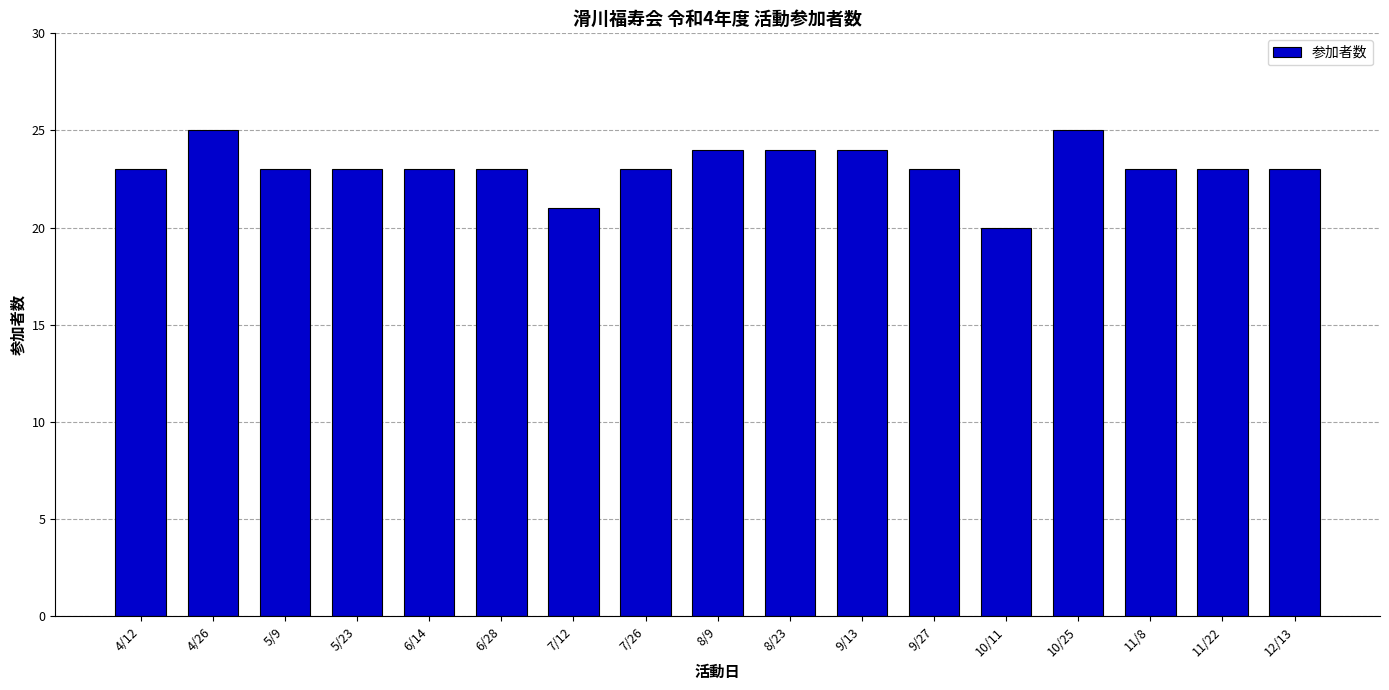

Count the number of data series in this chart.

1